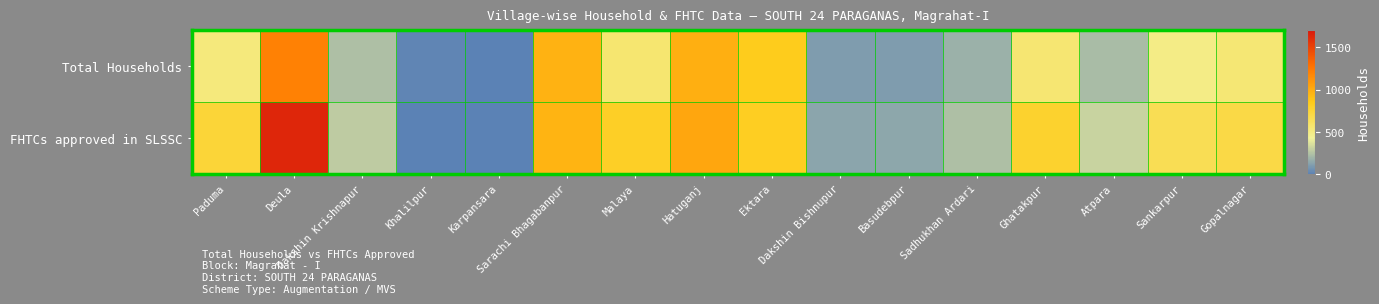

At which category is the sum across all series the highest?

Deula